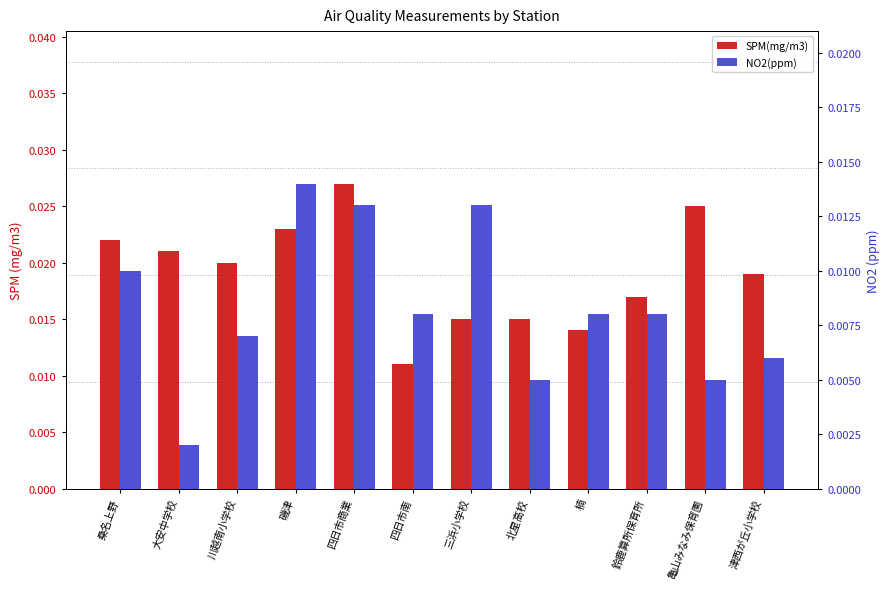

Which series has the largest range (max minus min)?

SPM(mg/m3)